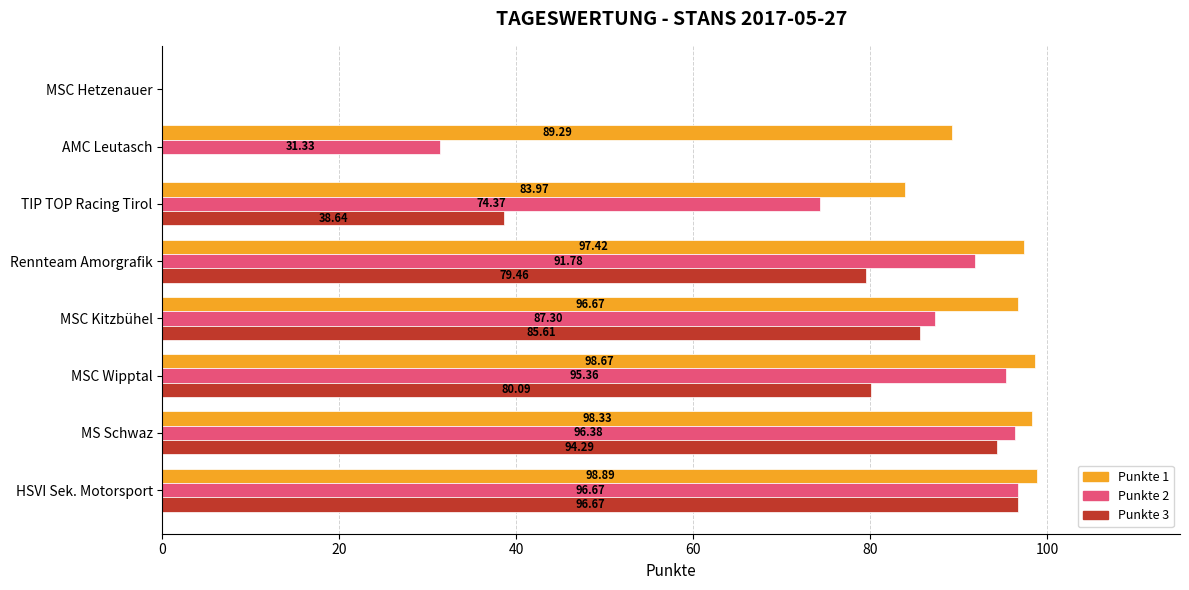

Which category has the highest value in the Punkte 2 series?

HSVI Sek. Motorsport